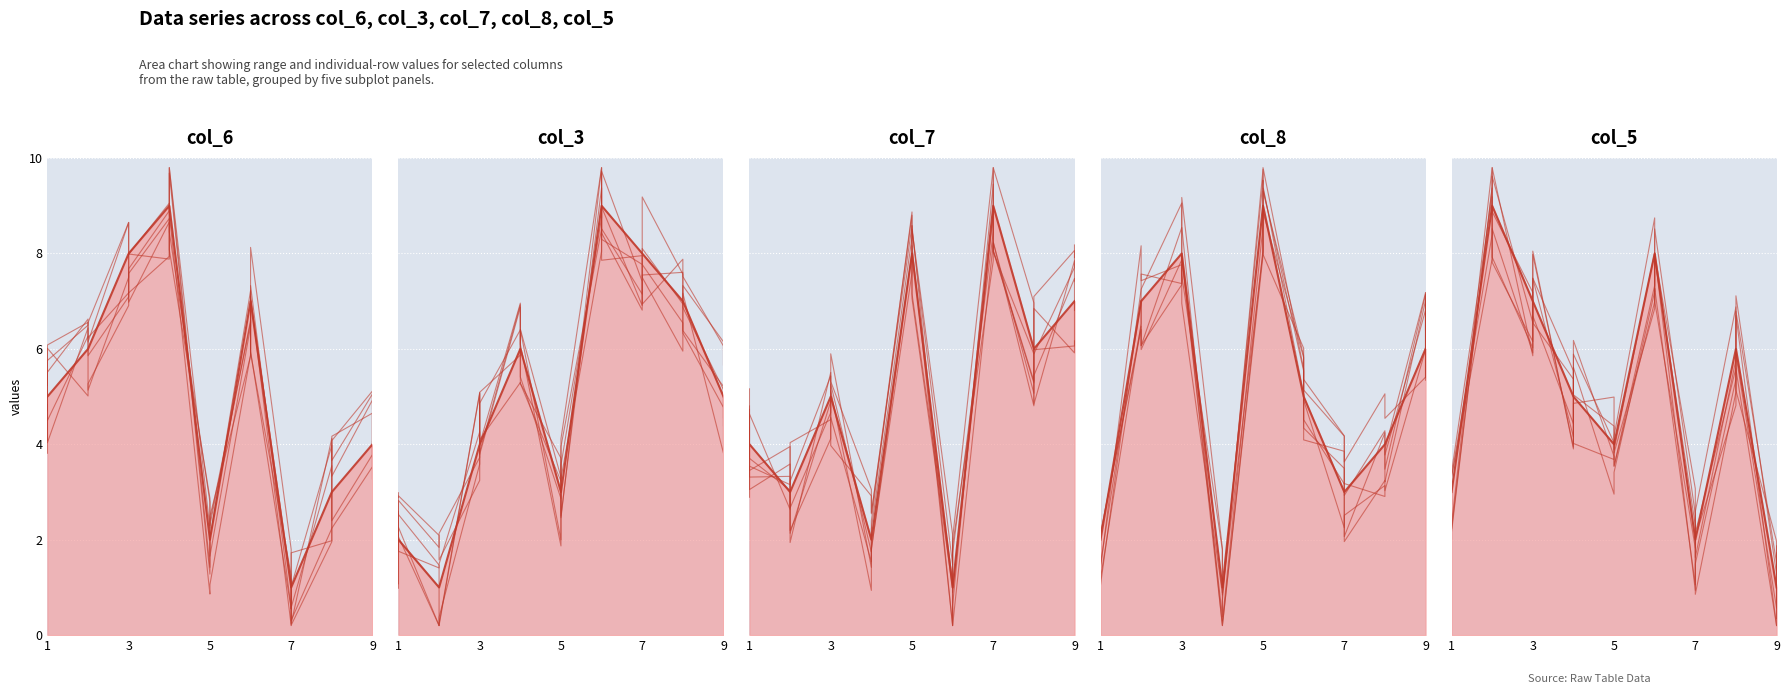

What is the maximum value shown in the chart?

9